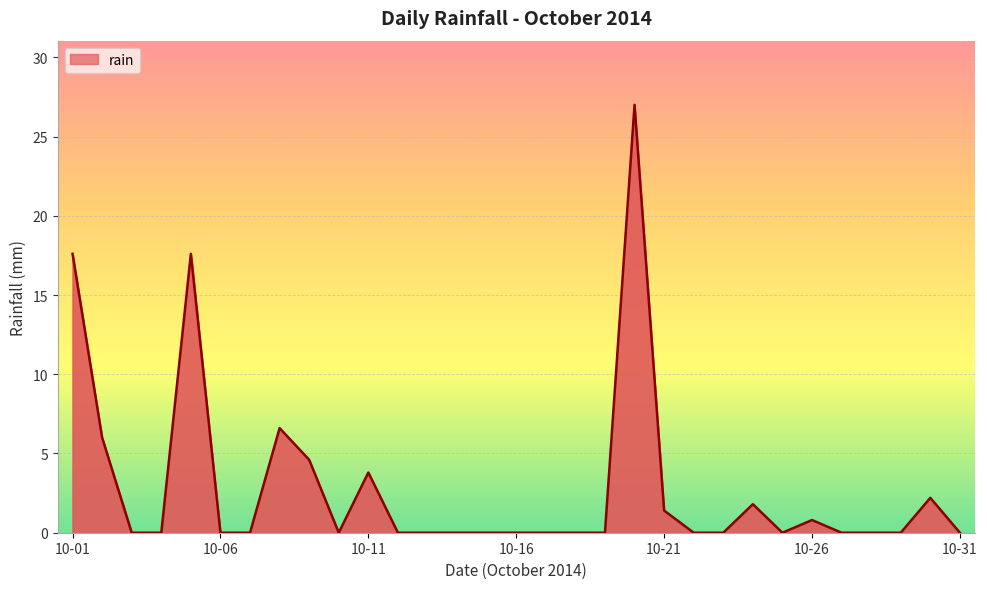

True or false: the data shows 0.0 at 16.

True